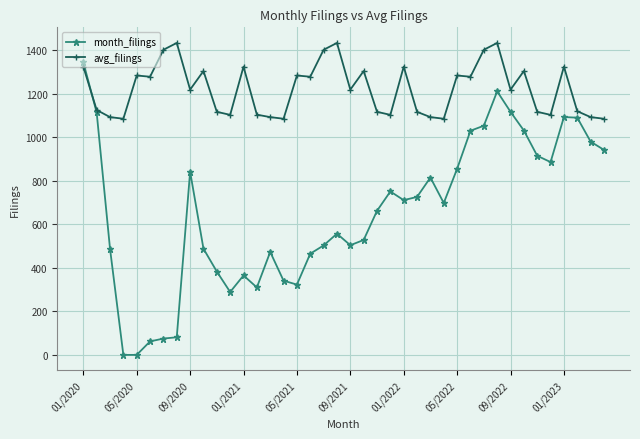

Rank the series by their average value, from highest to lowest.

avg_filings, month_filings